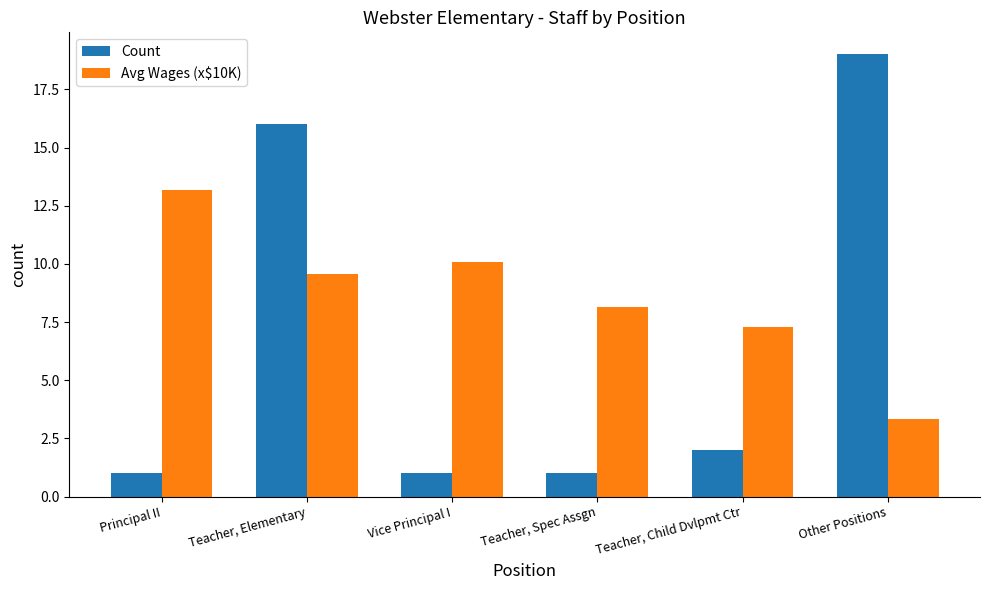

Which series has the widest spread of values?

Count